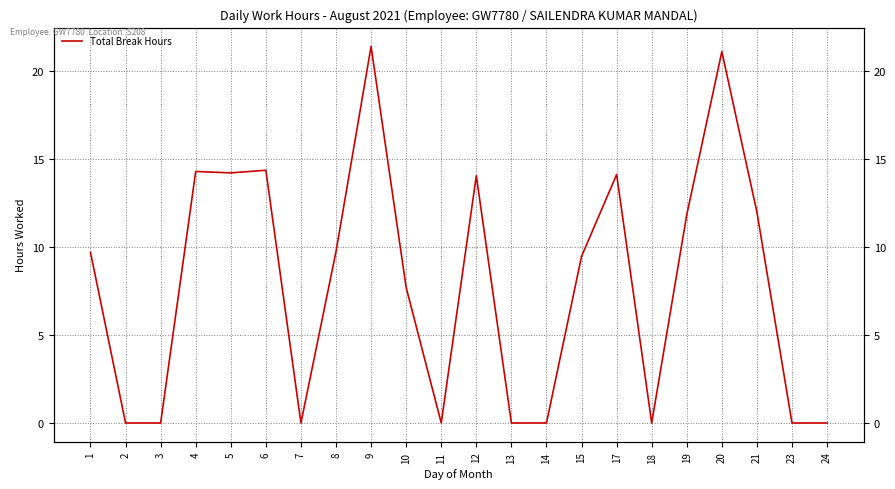

What is the difference between the maximum and minimum values?

21.4